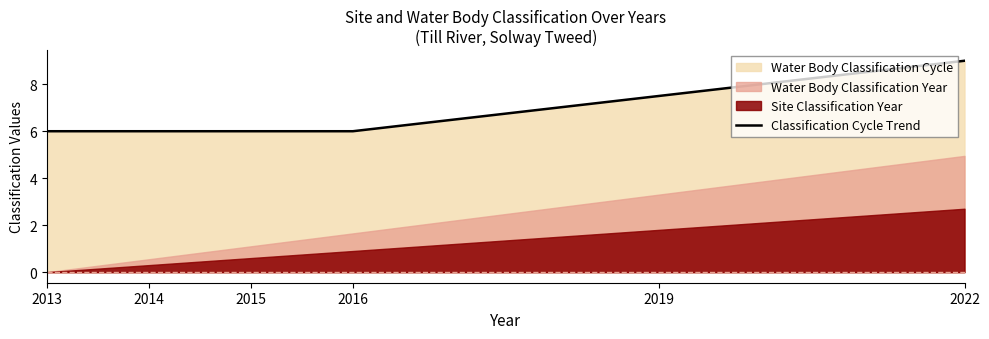

Reading left to right, what are all the values shown in this chart?

2013=6.0	2014=6.0	2015=6.0	2016=6.0	2019=7.5	2022=9.0